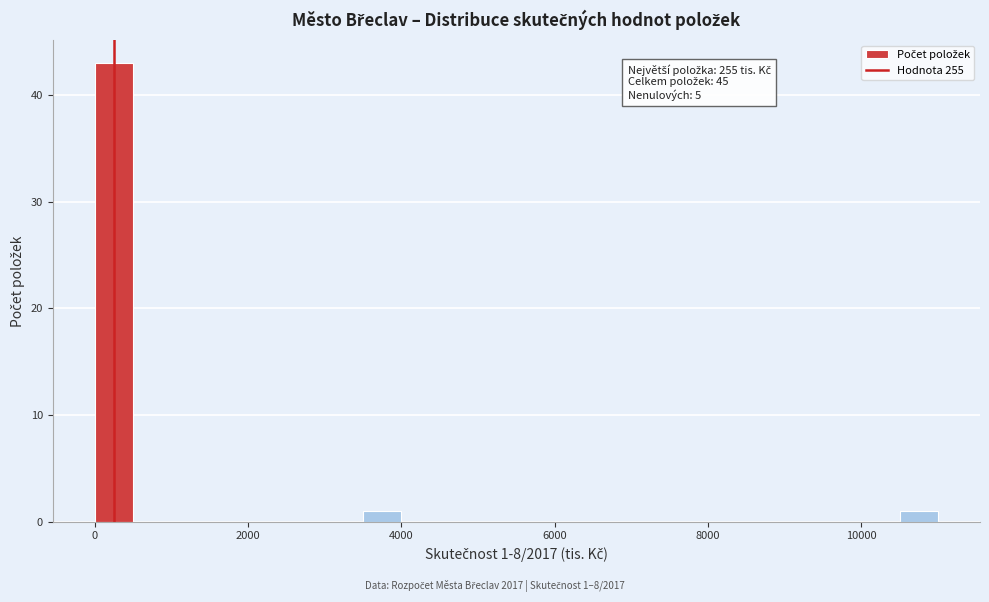

Read against the x-axis, roughly where is the centre of the tallest bar?

200